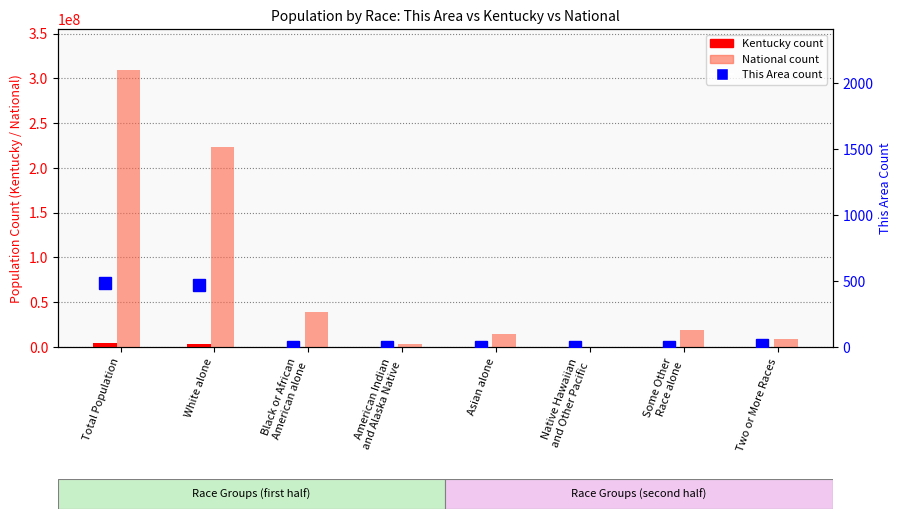

Is the value of Kentucky at Some Other
Race alone greater than the value of National at American Indian
and Alaska Native?

No